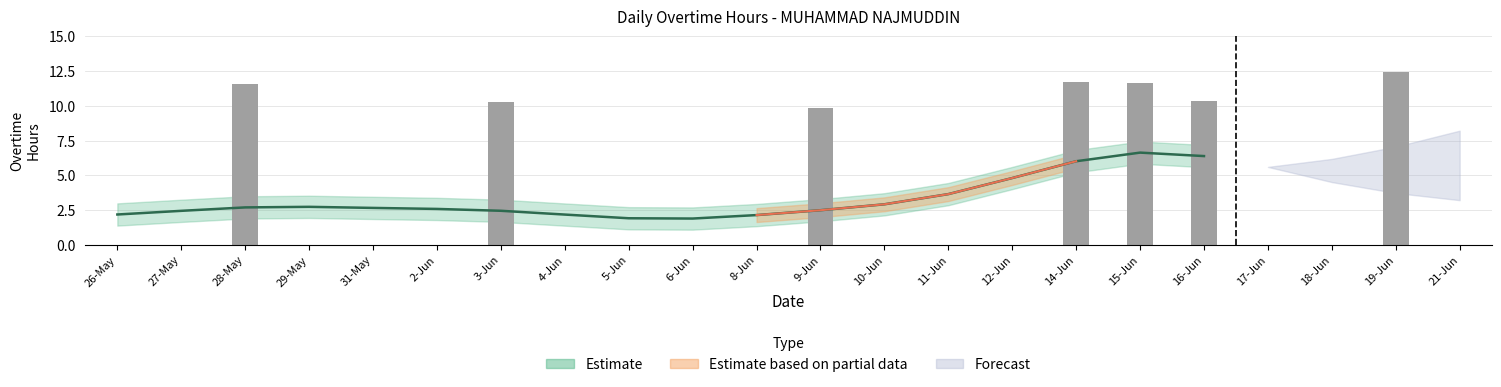

List the labels in order of value, largest first.

19-Jun, 14-Jun, 15-Jun, 28-May, 16-Jun, 3-Jun, 9-Jun, 26-May, 27-May, 29-May, 31-May, 2-Jun, 4-Jun, 5-Jun, 6-Jun, 8-Jun, 10-Jun, 11-Jun, 12-Jun, 17-Jun, 18-Jun, 21-Jun